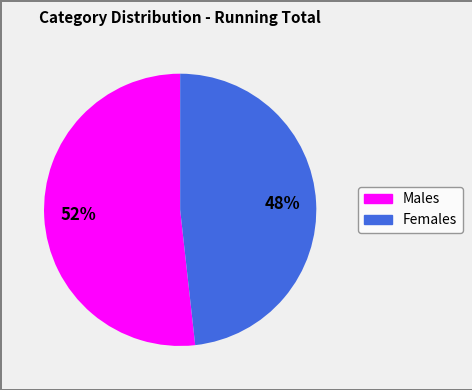

To the nearest percent, what is the difference between the largest and smallest slice percentages?

4%